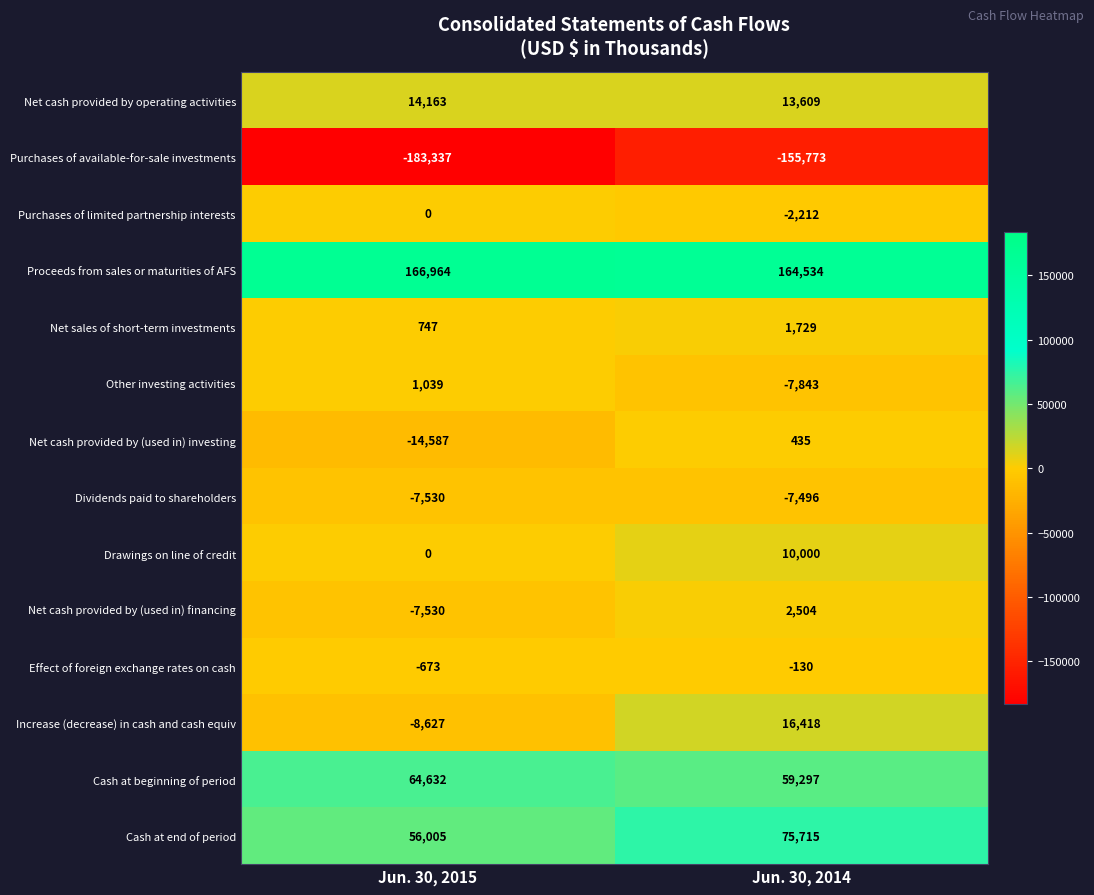

At Jun. 30, 2014, list the series in order from smallest to largest.

Purchases of available-for-sale investments, Other investing activities, Dividends paid to shareholders, Purchases of limited partnership interests, Effect of foreign exchange rates on cash, Net cash provided by (used in) investing, Net sales of short-term investments, Net cash provided by (used in) financing, Drawings on line of credit, Net cash provided by operating activities, Increase (decrease) in cash and cash equiv, Cash at beginning of period, Cash at end of period, Proceeds from sales or maturities of AFS